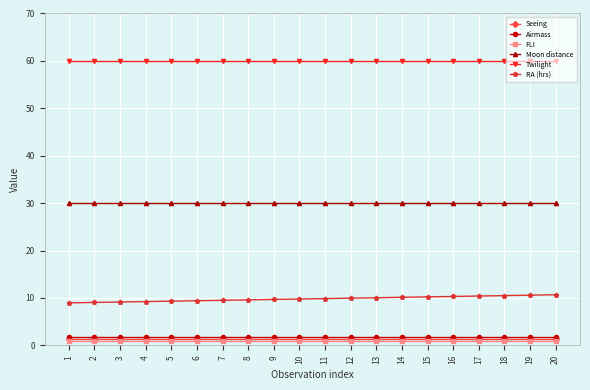

Which series has the largest total across all categories?

Twilight